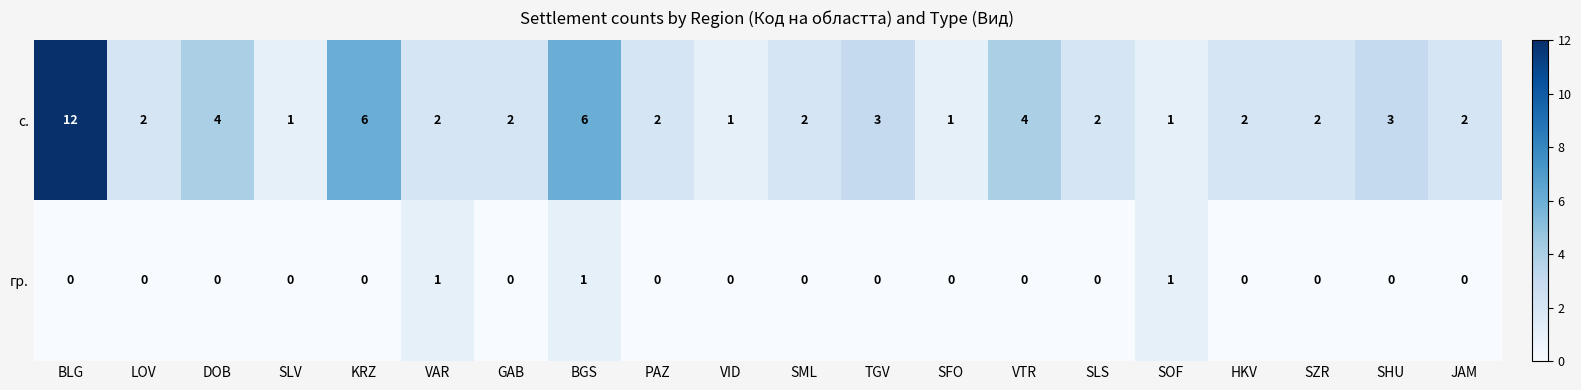

Between SLV and BGS, which series saw the biggest shift?

с.